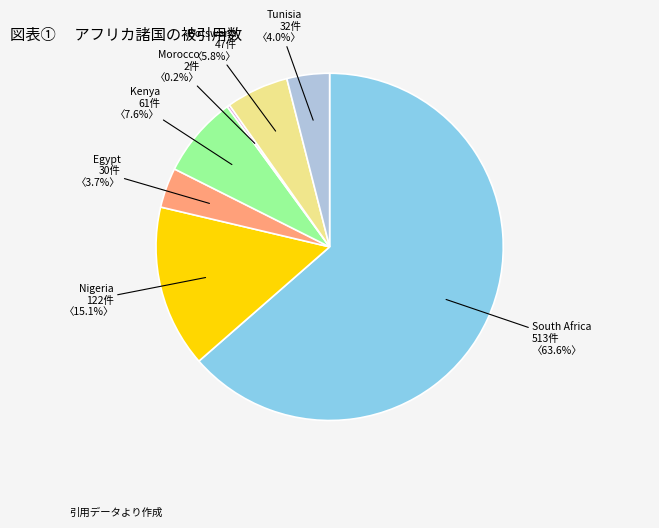

Is there any slice that represents more than half of the pie?

Yes